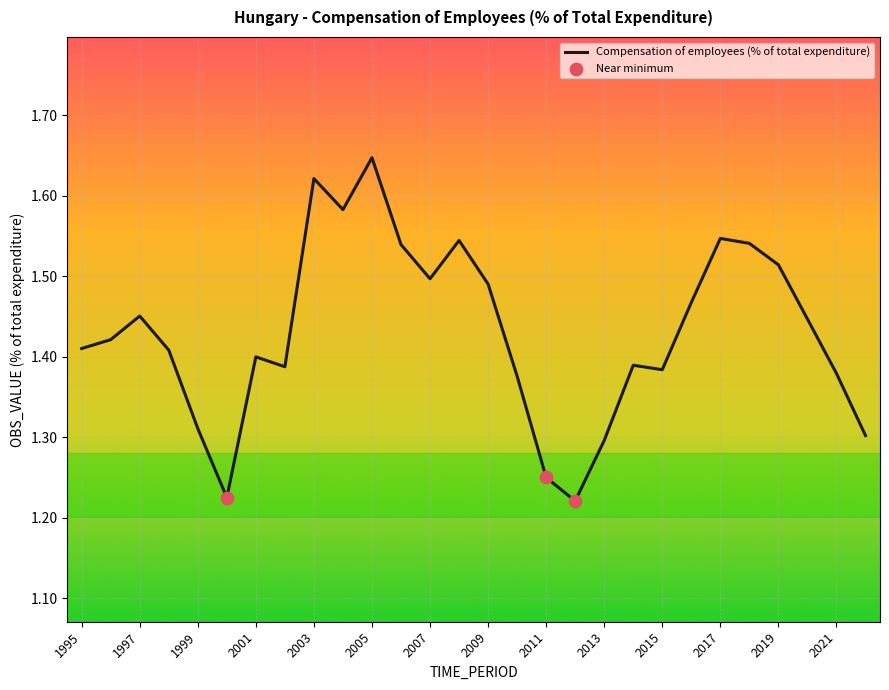

What is the difference between the maximum and minimum values?

0.4